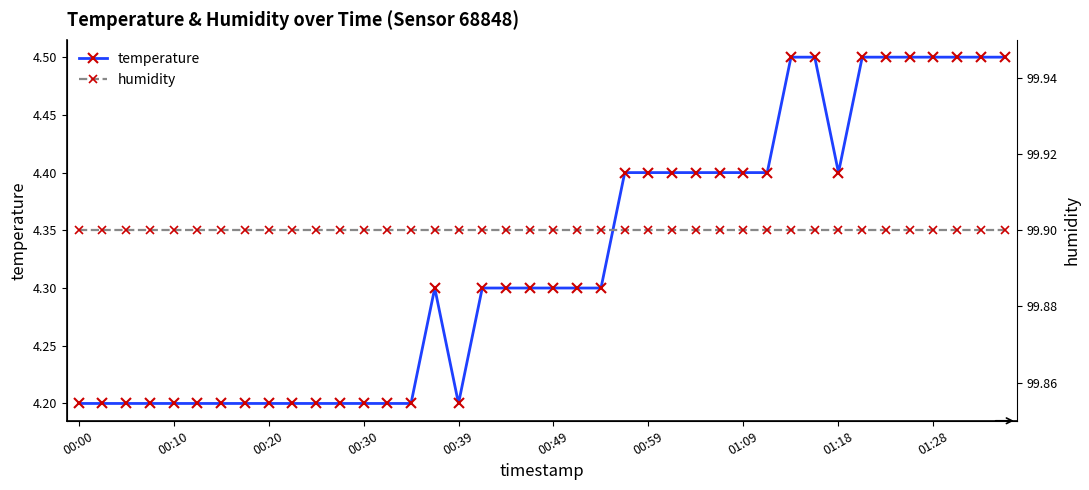

Is it true that temperature equals 1.3 at 00:00?

False